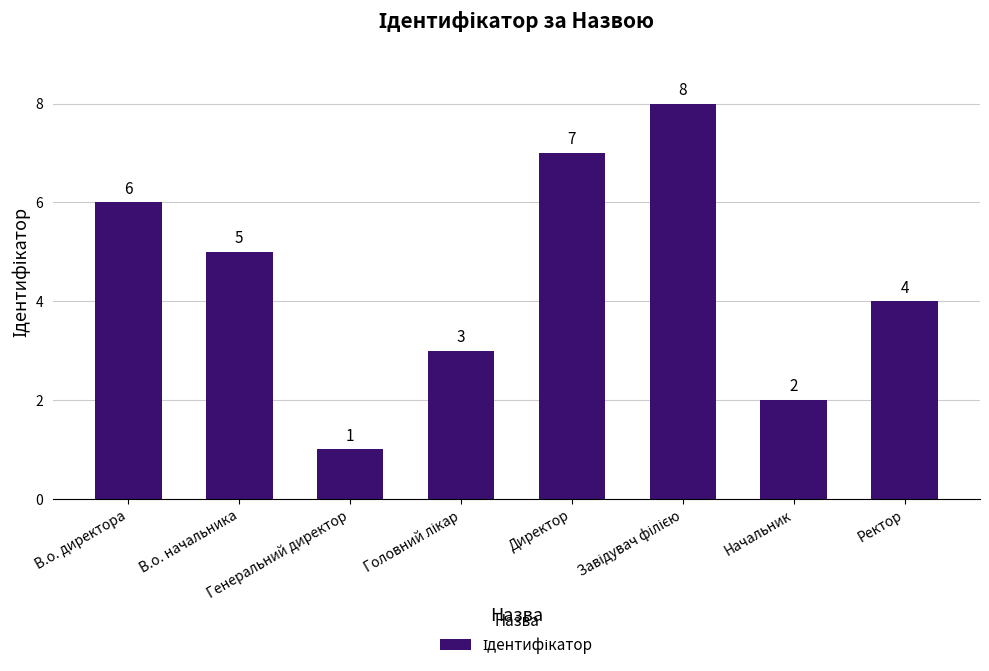

Count the values in the range 3 to 7.

5